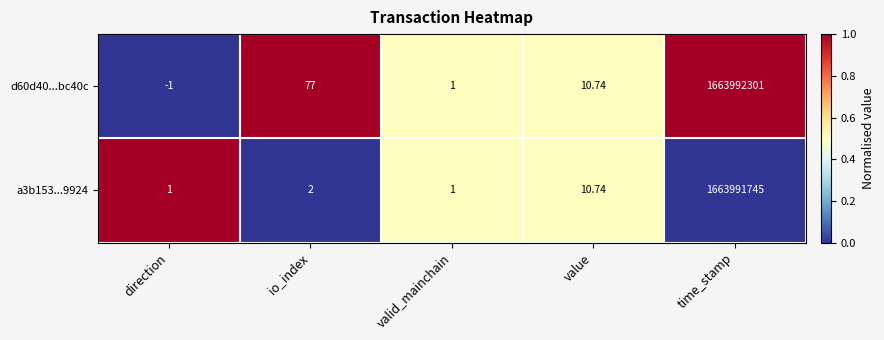

Where is d60d40...bc40c nearest to the value 831996150?

io_index